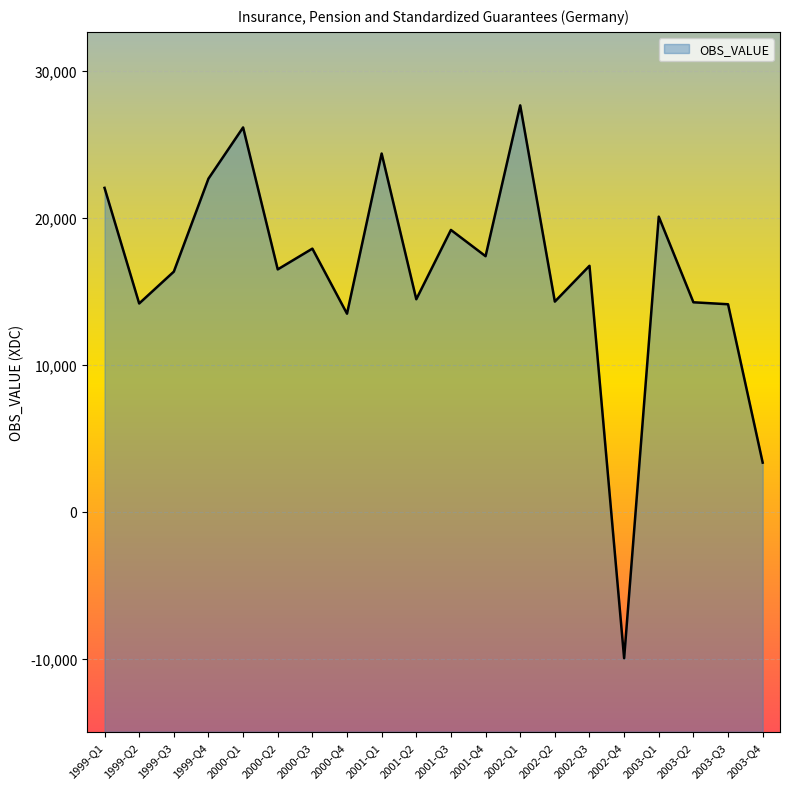

At which label is the value closest to 8847?

2000-Q4